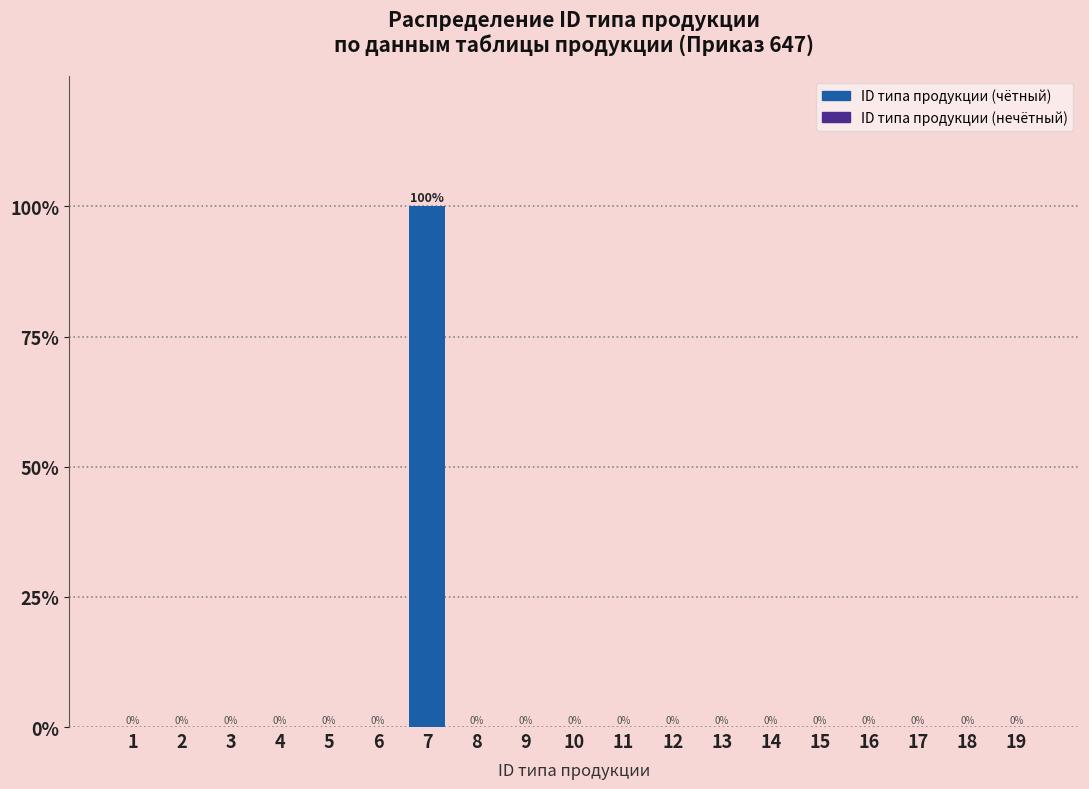

Reading left to right, list all the values displayed in this chart.

1=0	2=0	3=0	4=0	5=0	6=0	7=100	8=0	9=0	10=0	11=0	12=0	13=0	14=0	15=0	16=0	17=0	18=0	19=0